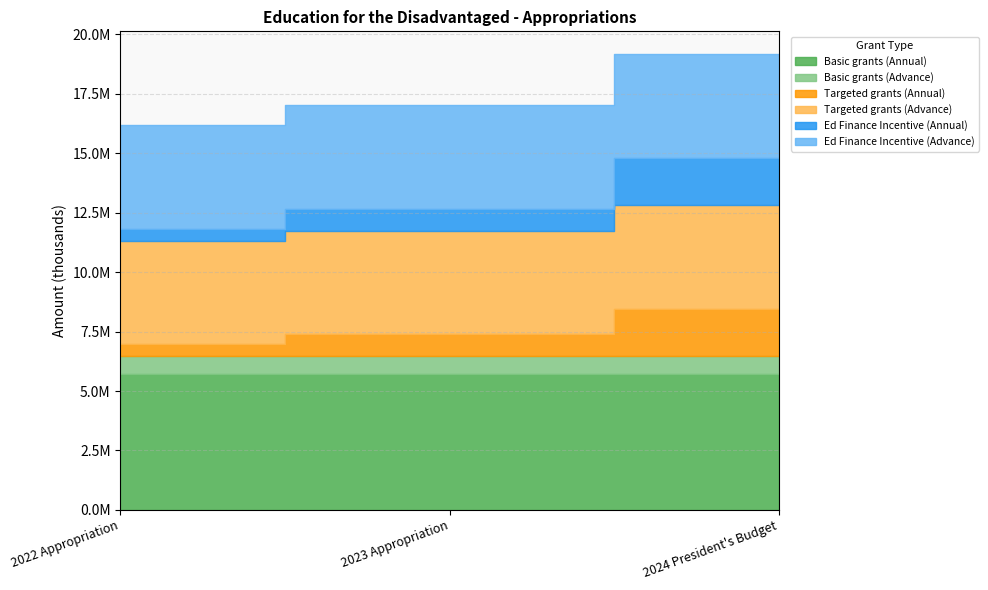

Which series has the largest total across all categories?

Basic grants (Annual)